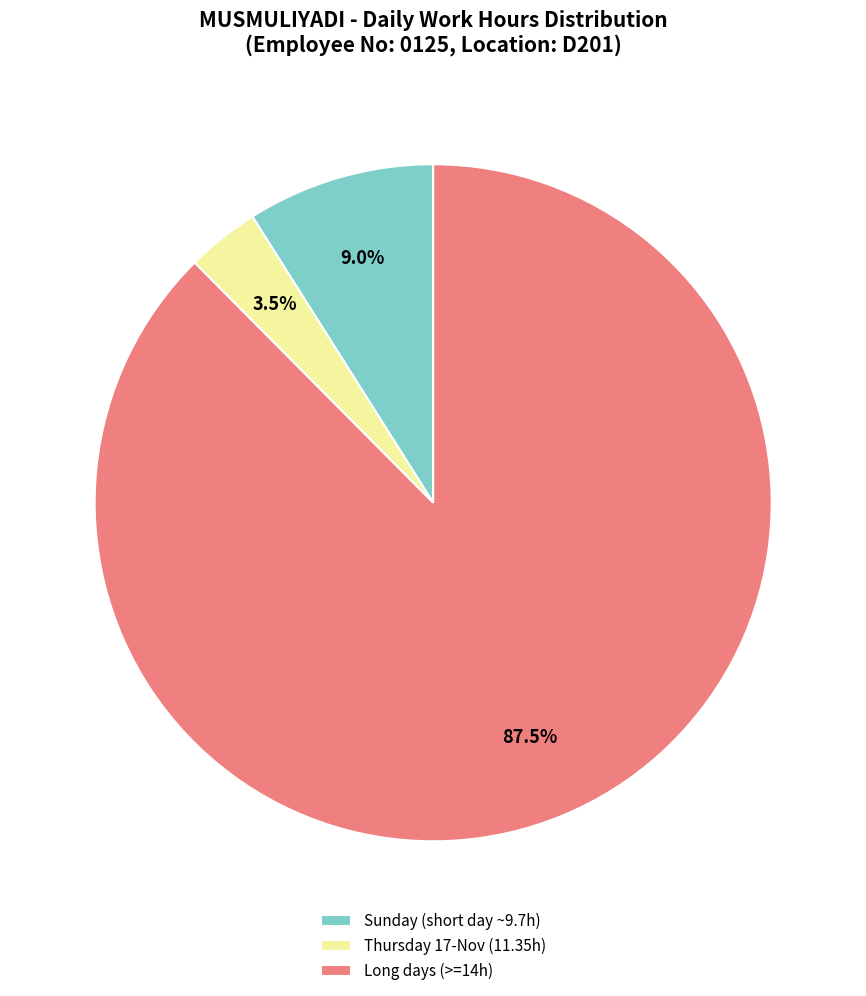

Which category has the smallest portion of the pie?

Thursday 17-Nov (11.35h)